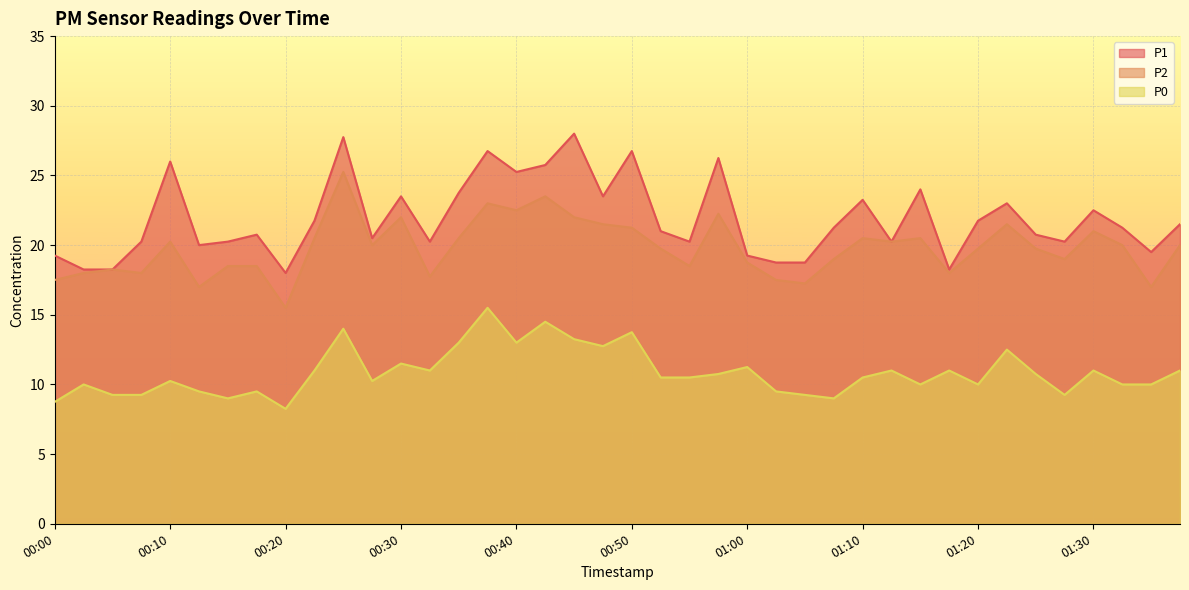

Which category has the highest value in the P1 series?

00:45